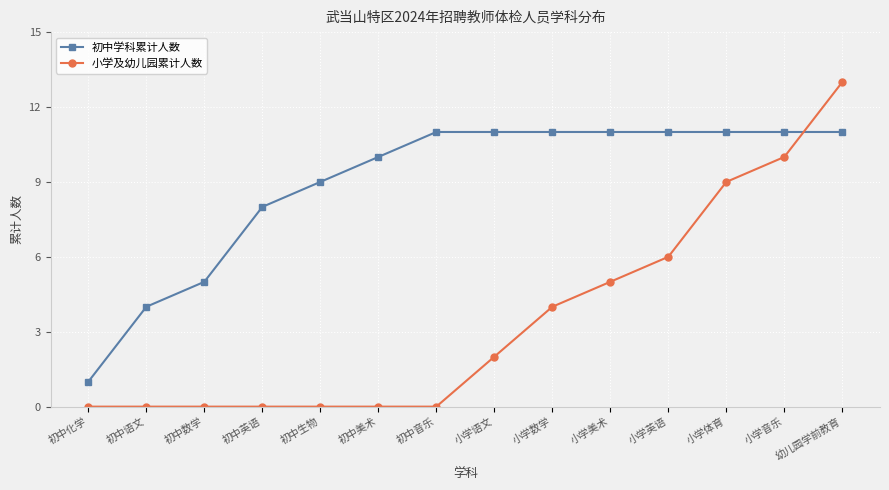

What is the spread (max minus min) of values at 小学音乐?

1